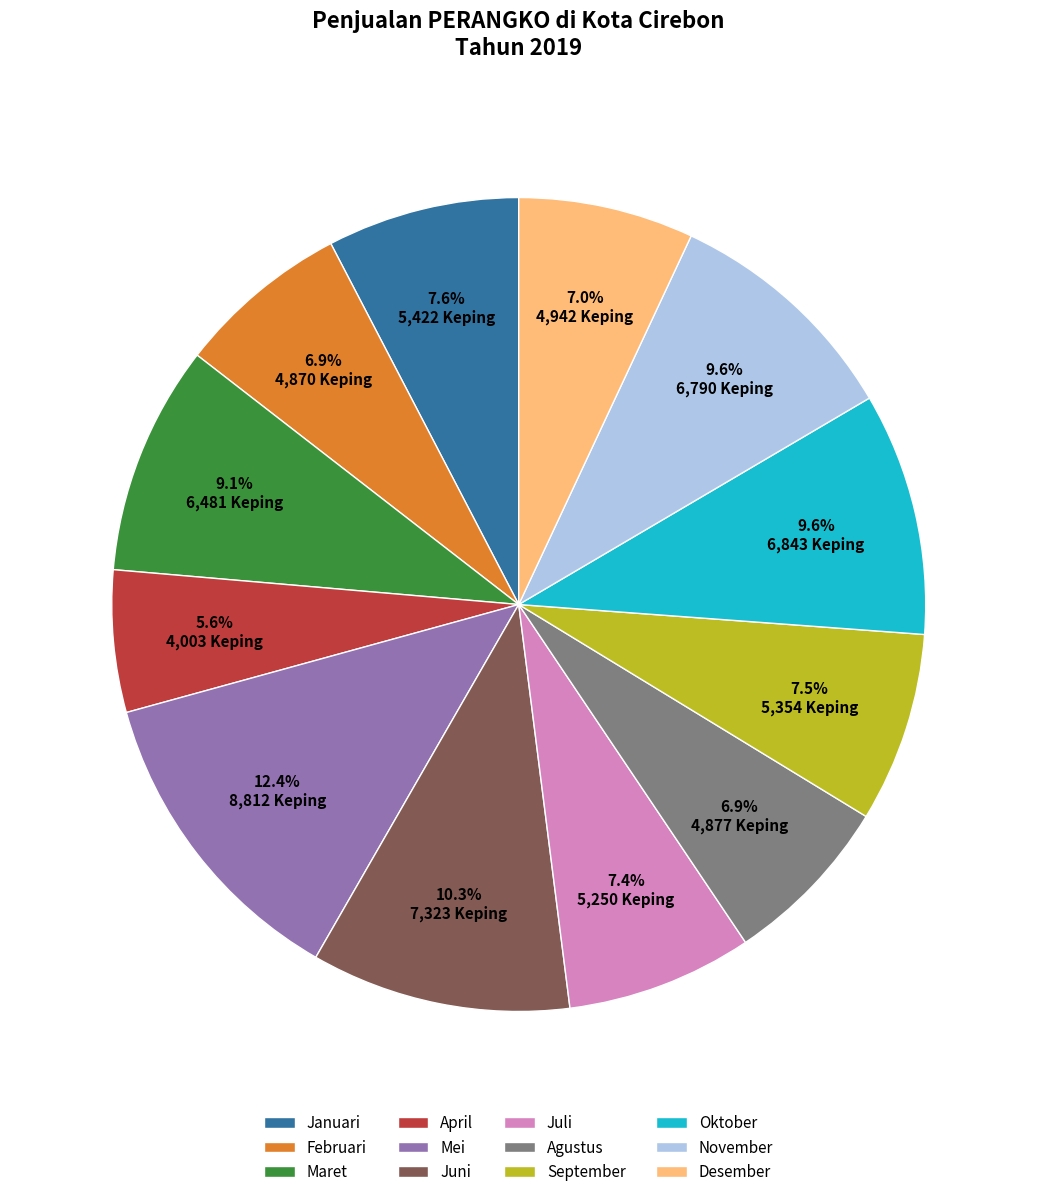

Is it true that Juli is 7% of the pie?

True